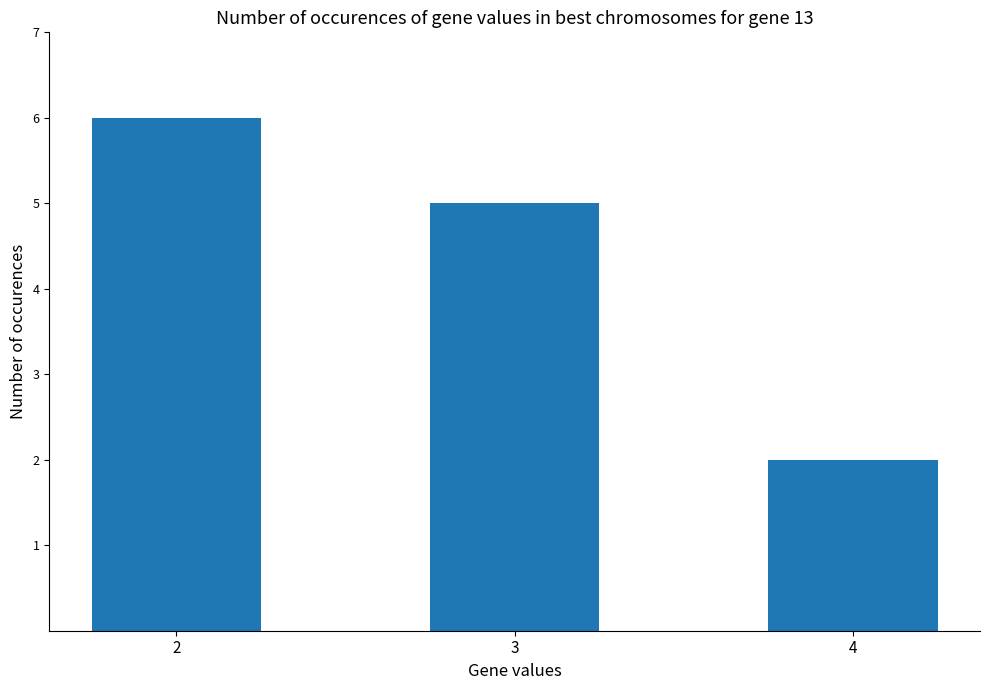

What is the value of the 2nd bar from the left?

5